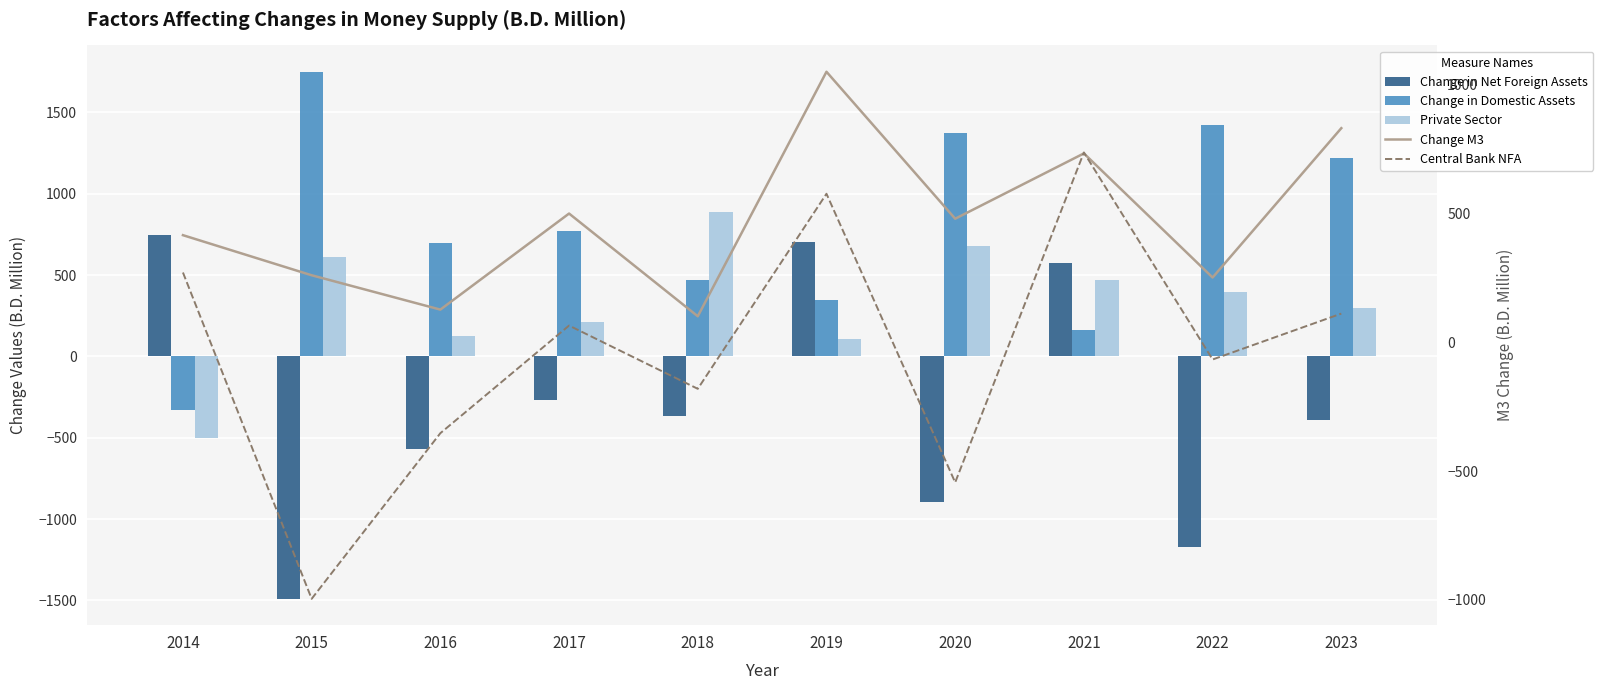

Which has a higher value, 2022 or 2021?

2021